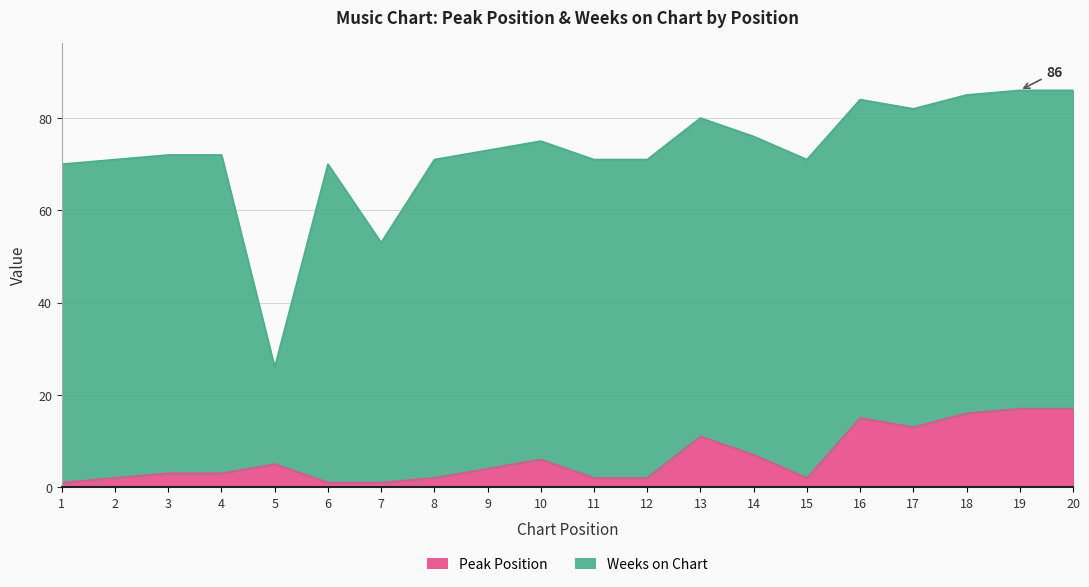

What is the change in value from 12 to 14?

+5